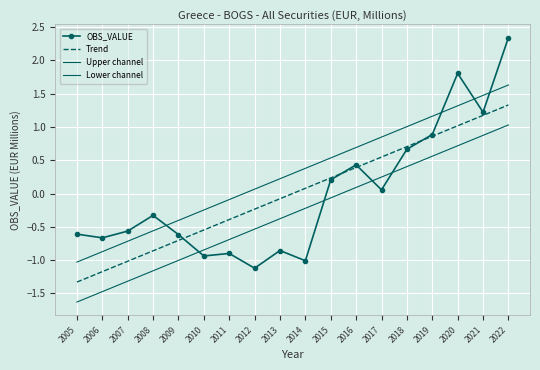

How many lines are shown in the chart?

4